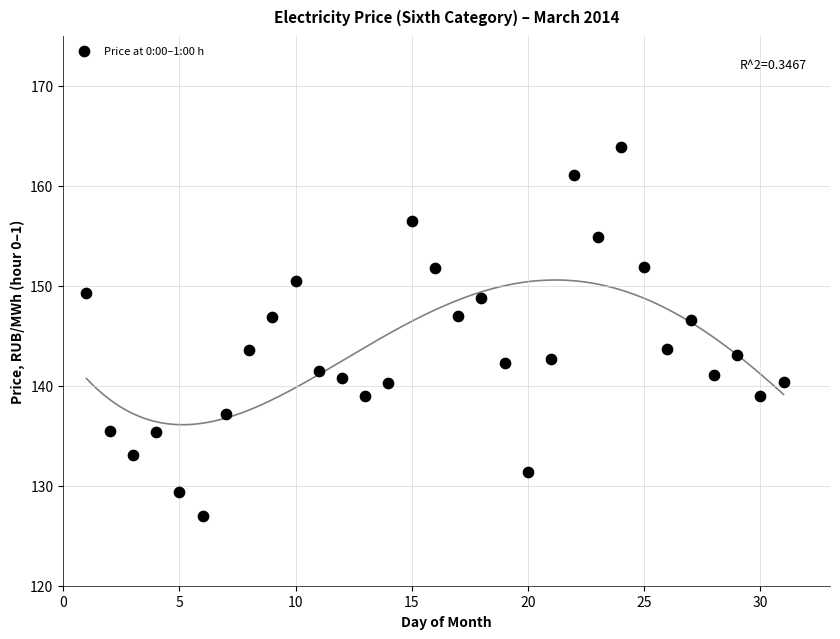

What is the range of Y values (max minus min)?

36.9